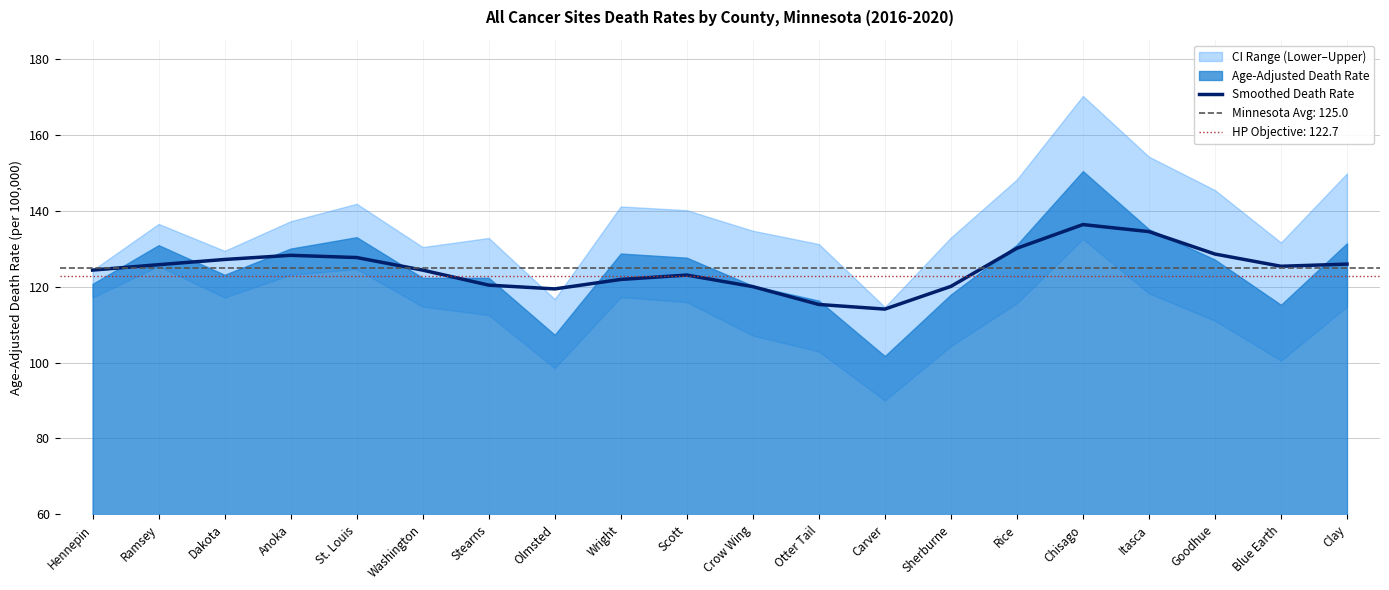

Count the number of values greater than 125.

10